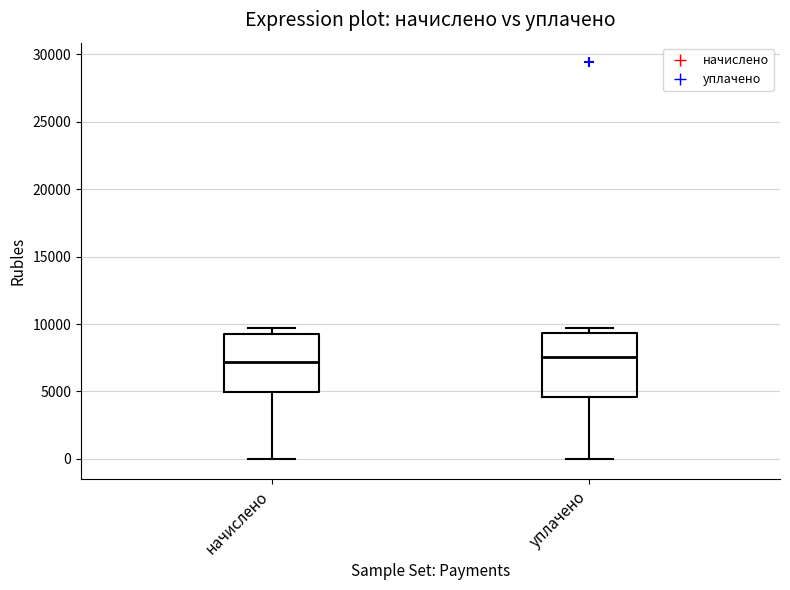

Where does the median line of the box for начислено sit on the y-axis? The values are not printed on the chart, so give them approximately, as read against the axis.

7000